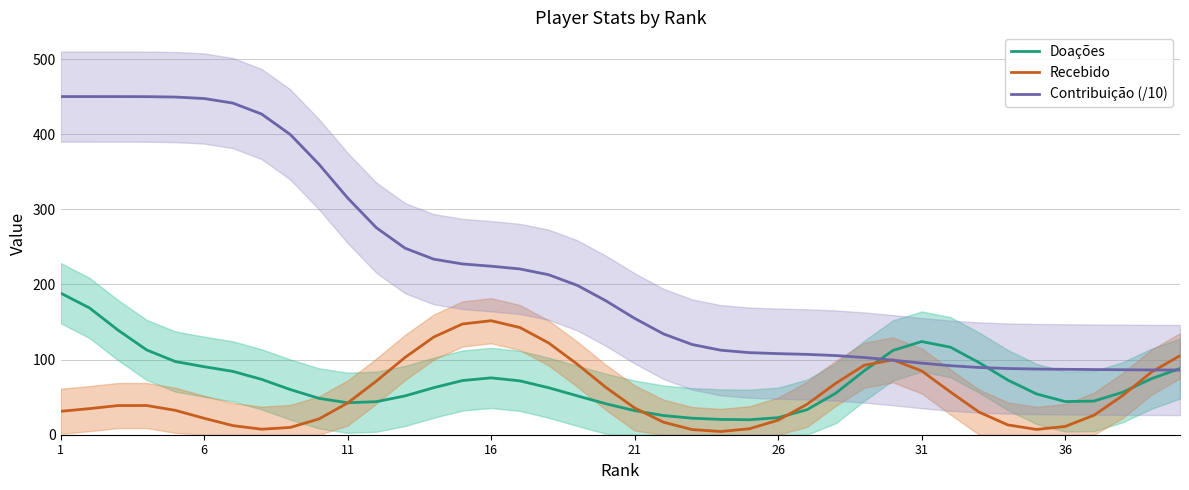

Where does the Contribuição (/10) series first go above 178?

1